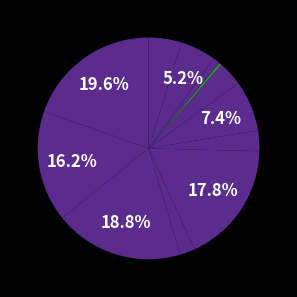

Count the number of slices in the pie.

12